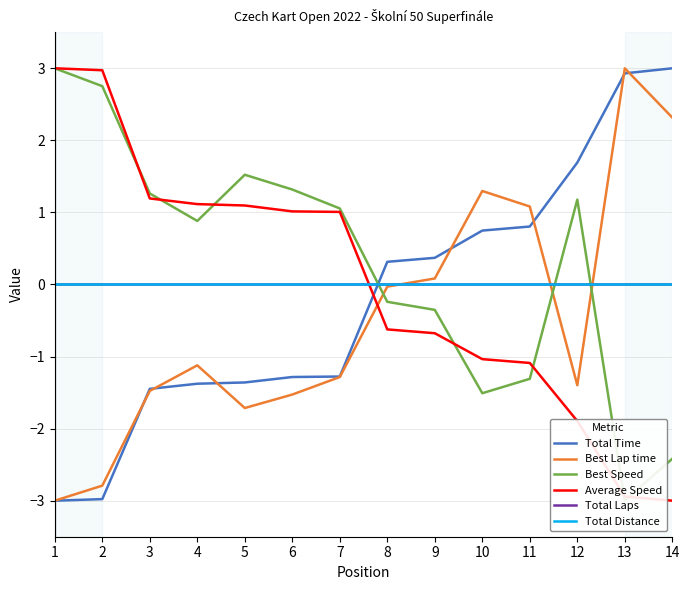

How many data points in Best Speed are less than 1?

7